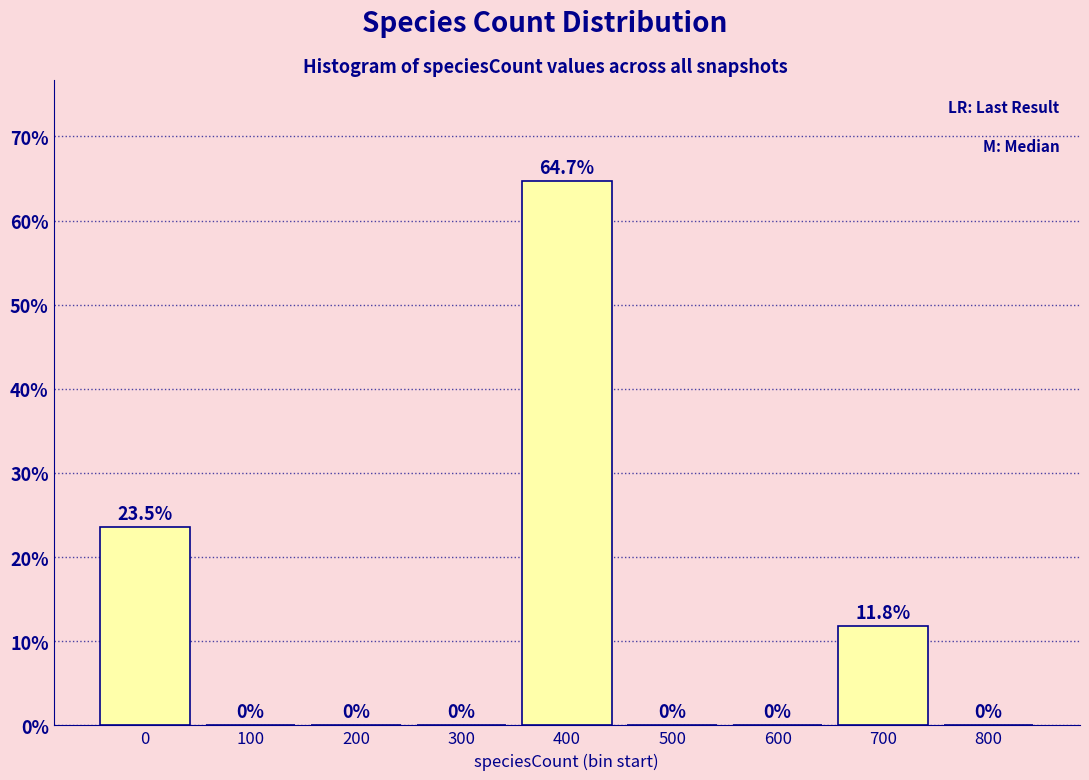

Reading left to right, list all the values displayed in this chart.

0=23.5	100=0.0	200=0.0	300=0.0	400=64.7	500=0.0	600=0.0	700=11.8	800=0.0